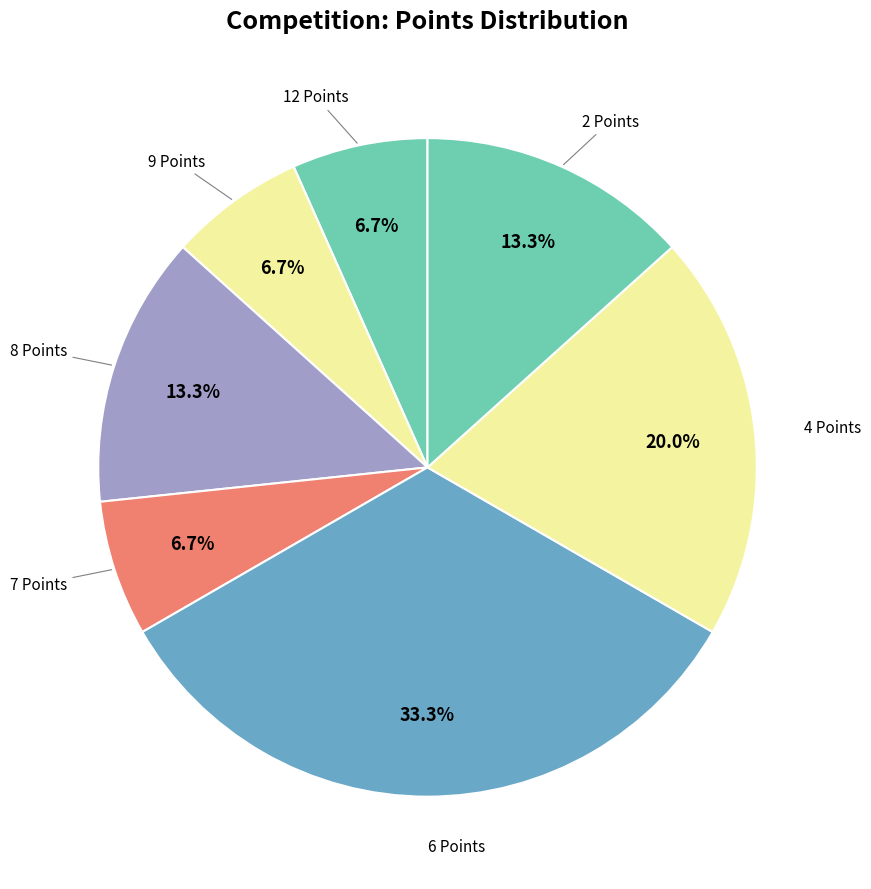

To the nearest percent, what is the average slice percentage?

14%